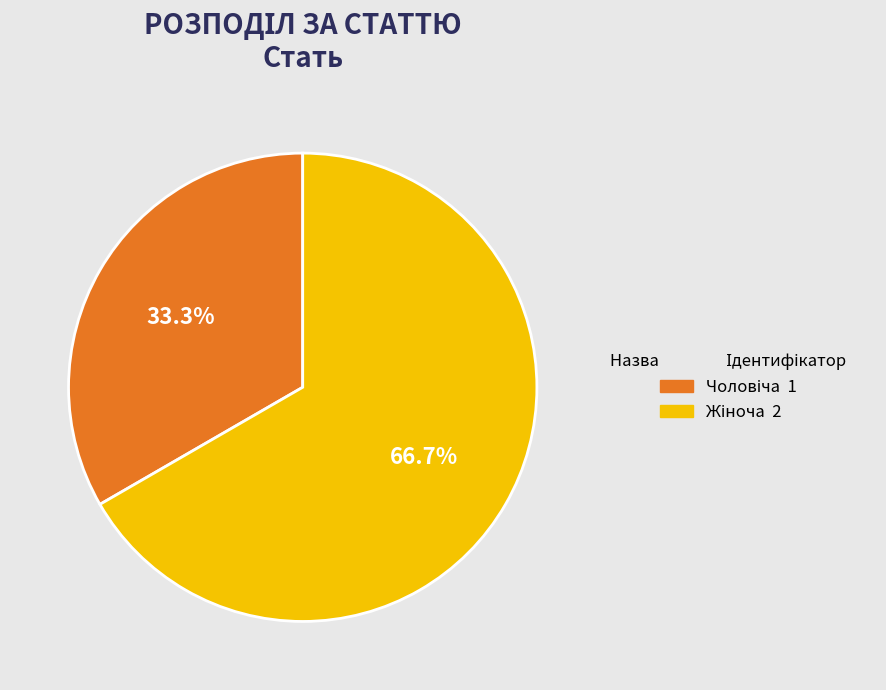

Does any single category account for the majority?

Yes